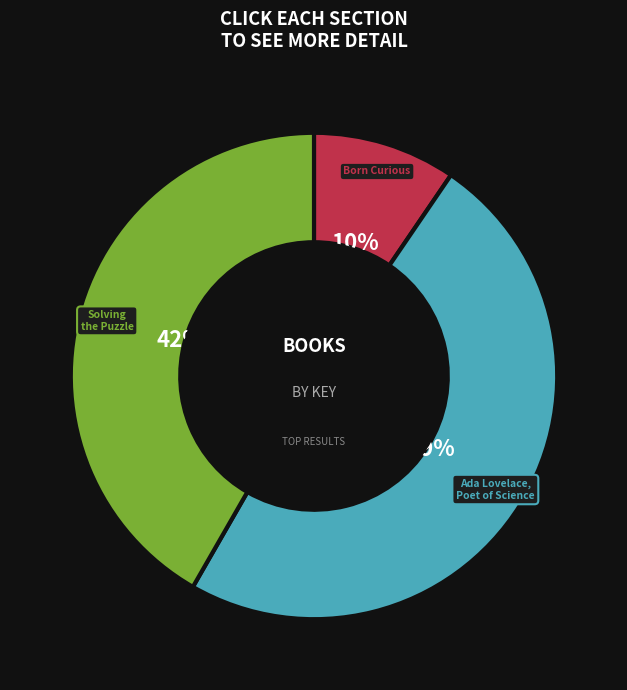

The Born Curious slice represents 19% of the pie. True or false?

False